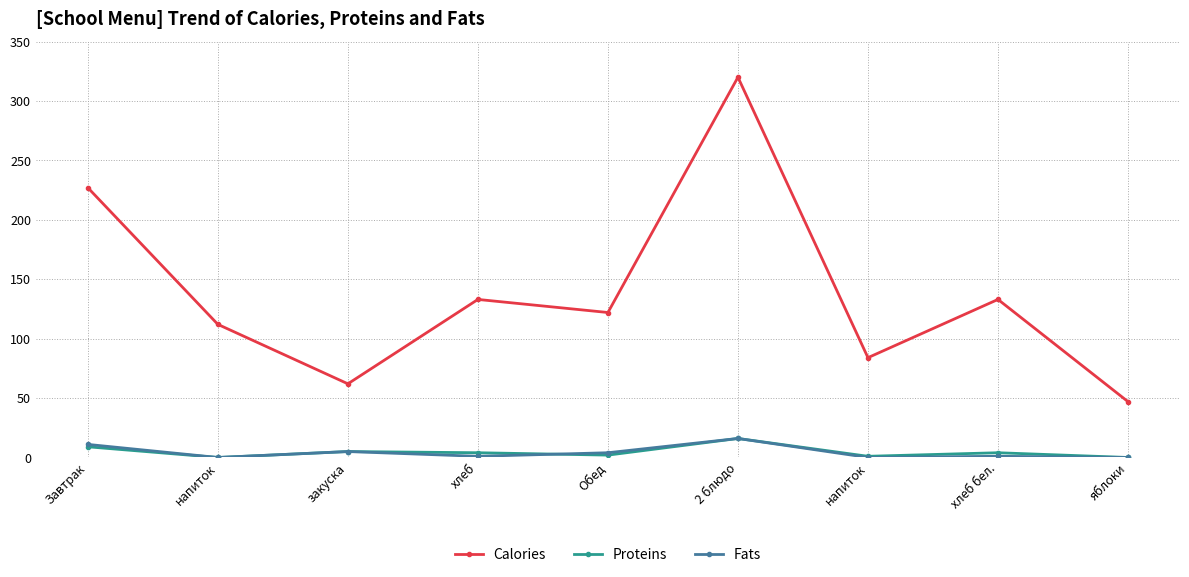

What is the sum of the Calories values at Завтрак and закуска?

289